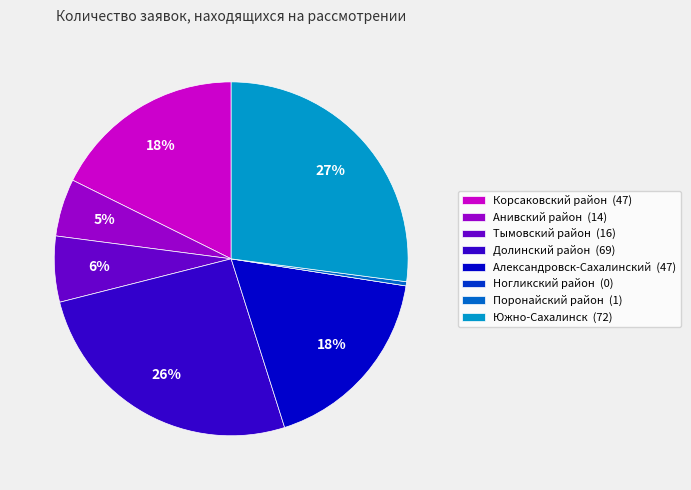

Is it true that Южно-Сахалинск is 33% of the pie?

False